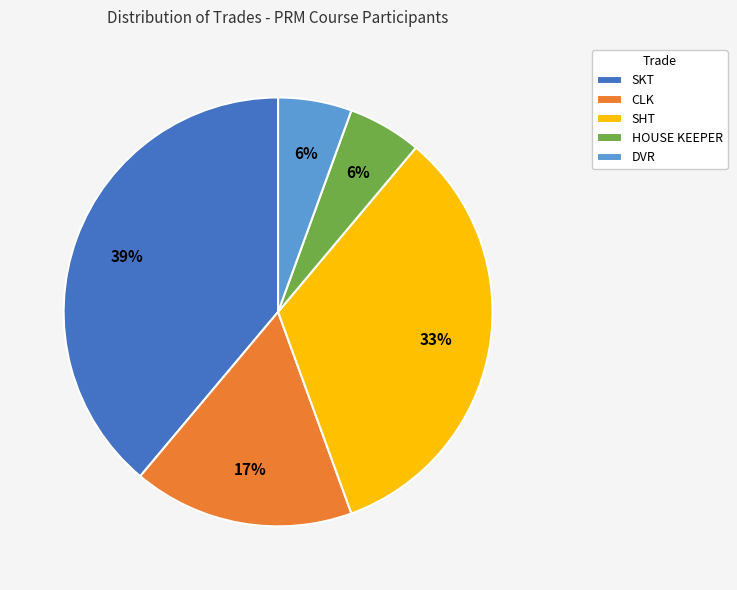

Do DVR and SHT together represent more than half of the pie?

No